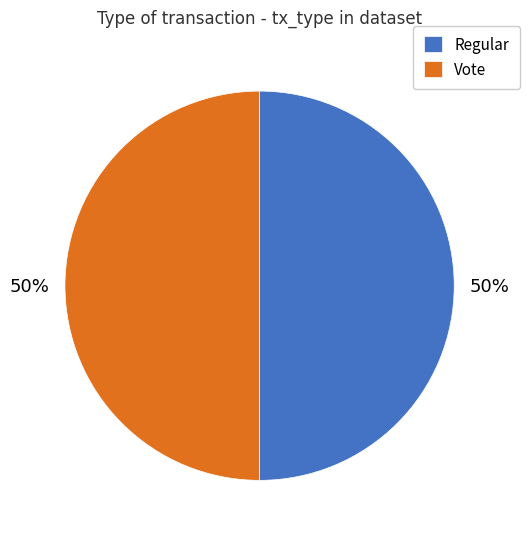

To the nearest percent, what is the combined percentage of Vote and Regular?

100%